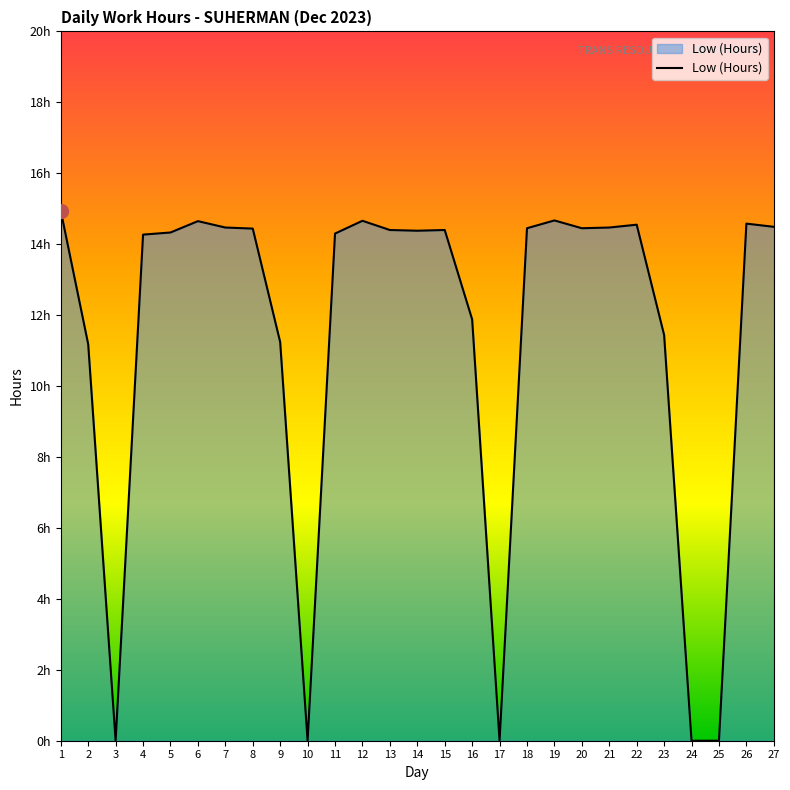

At which label does the data first exceed 14?

1